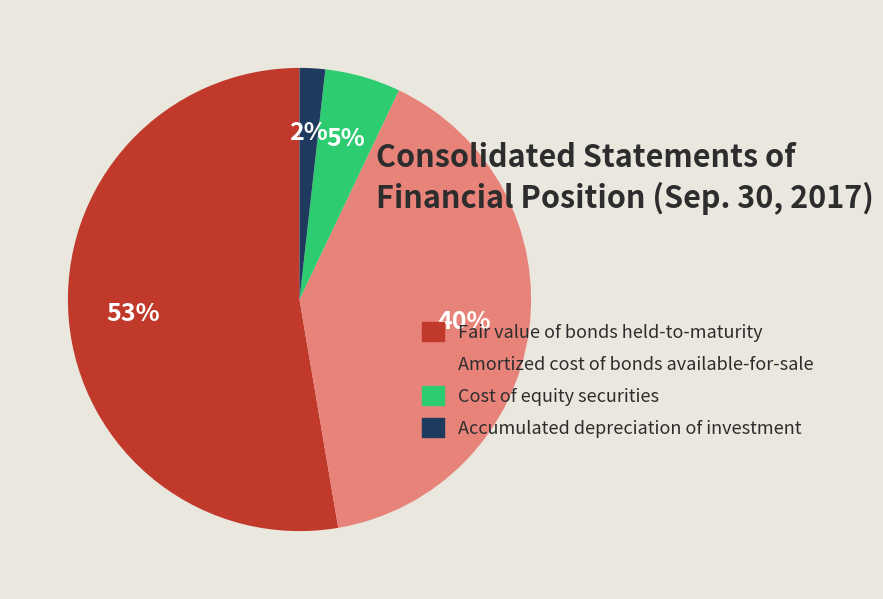

How many slices are in this pie chart?

4